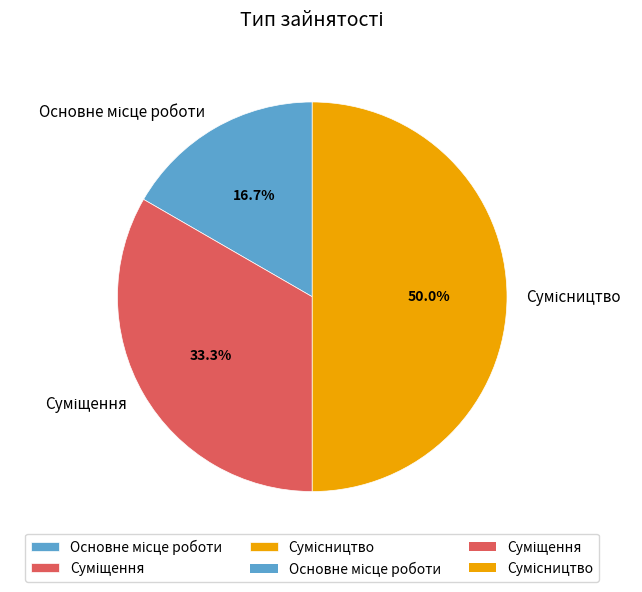

True or false: Сумісництво accounts for 62% of the total.

False